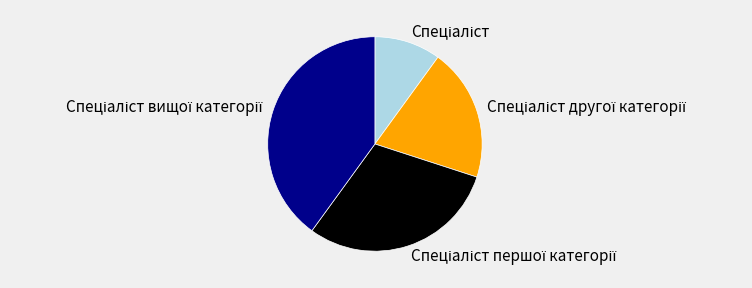

Does any single category account for the majority?

No